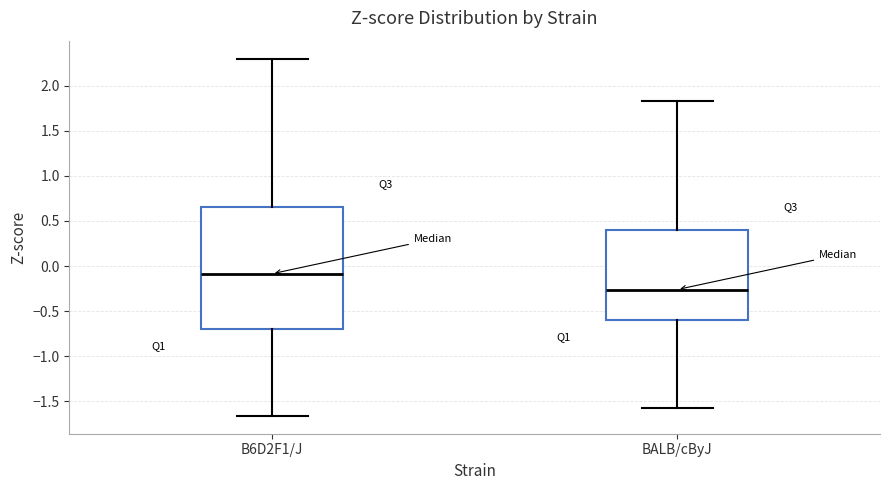

Comparing the boxes themselves (not the whiskers), which one is the tallest?

B6D2F1/J